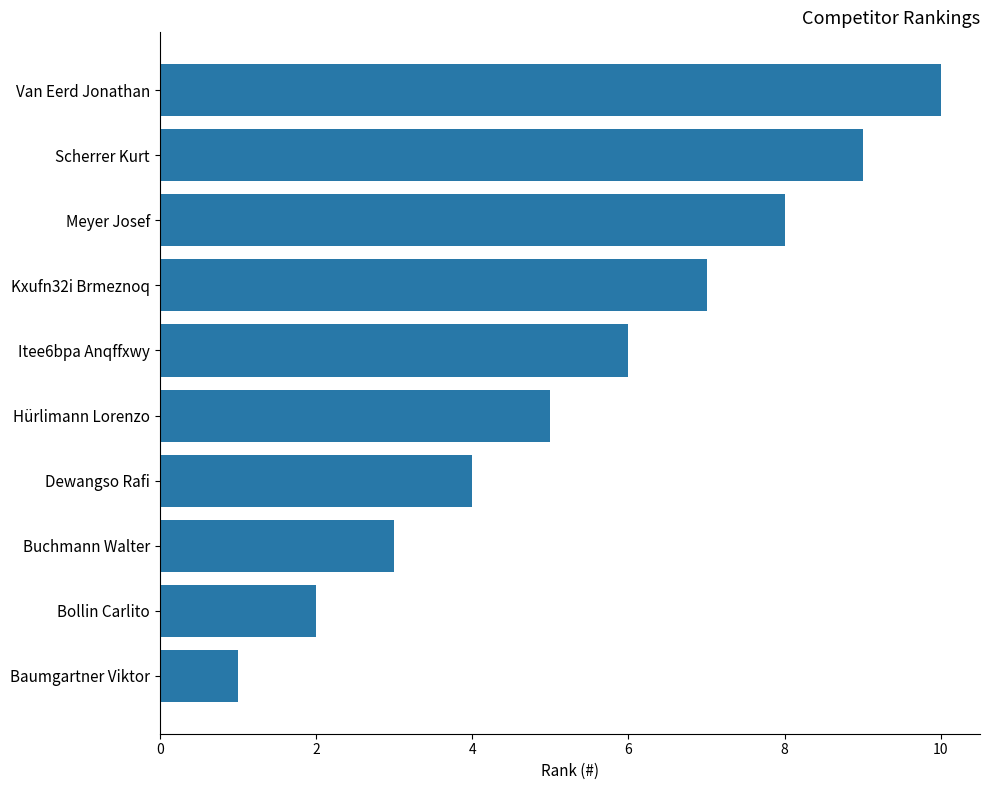

What position from the bottom is Scherrer Kurt?

9